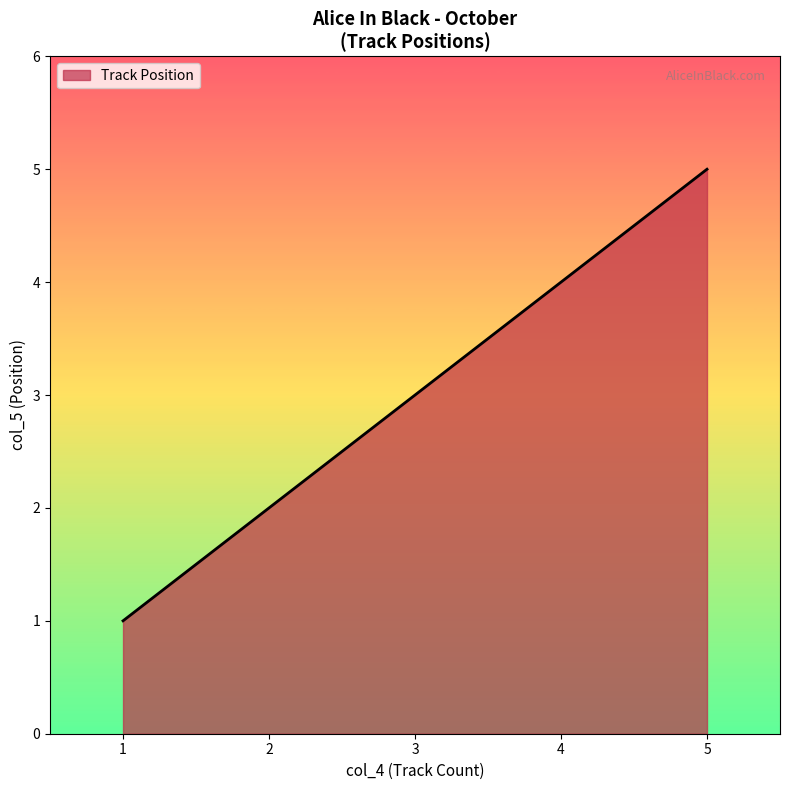

What is the maximum value shown in the chart?

5